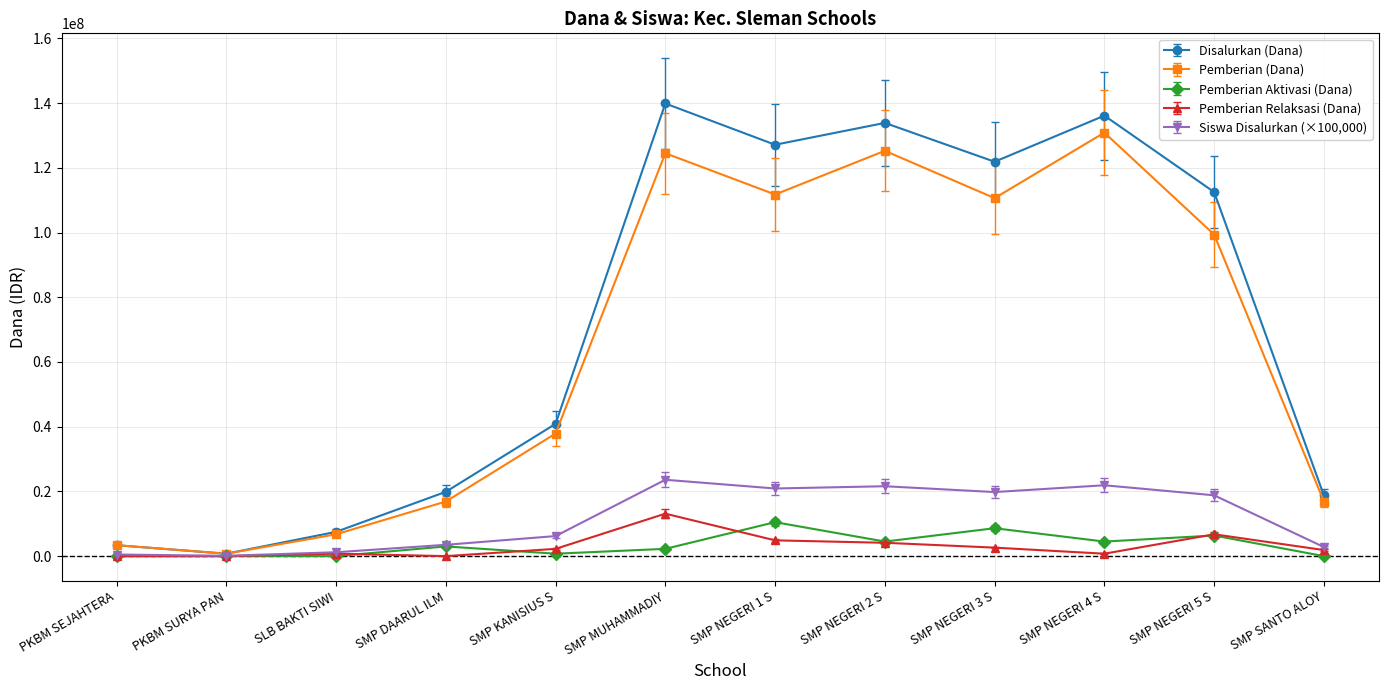

At which category is the sum across all series the highest?

SMP MUHAMMADIY